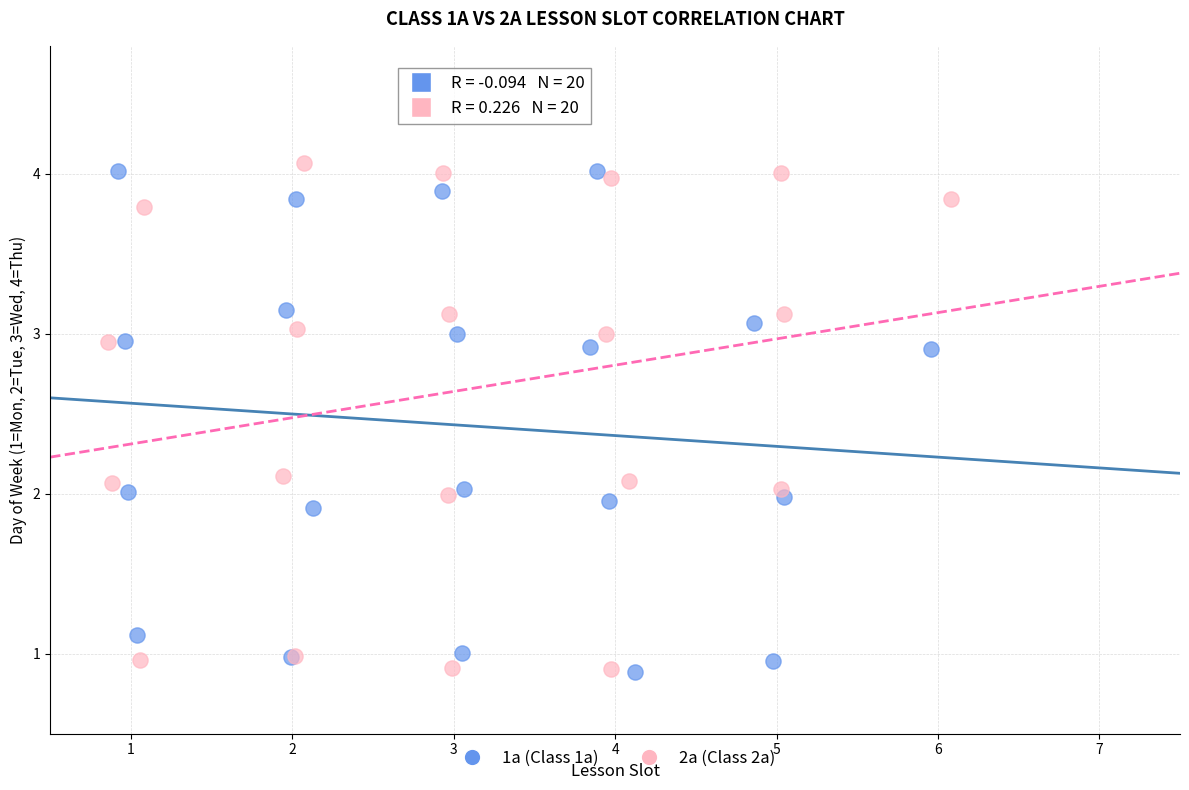

What are all the series names shown in the legend?

1а (Class 1a), 2а (Class 2a)